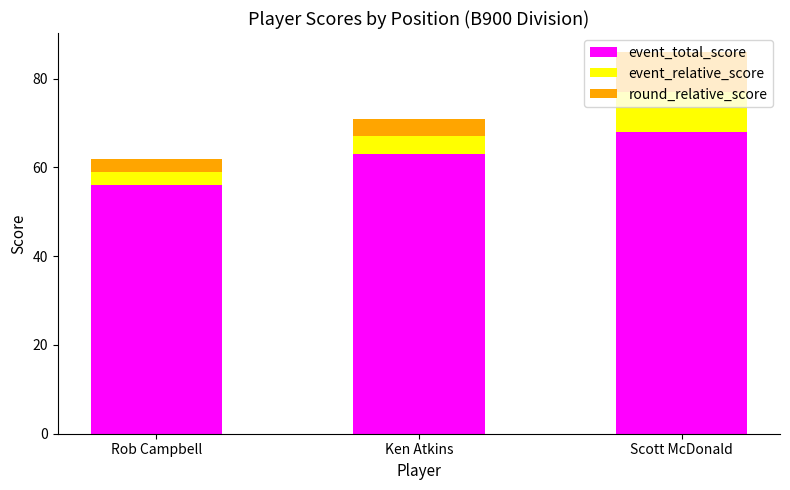

What is the total value across all series at Scott McDonald?

86